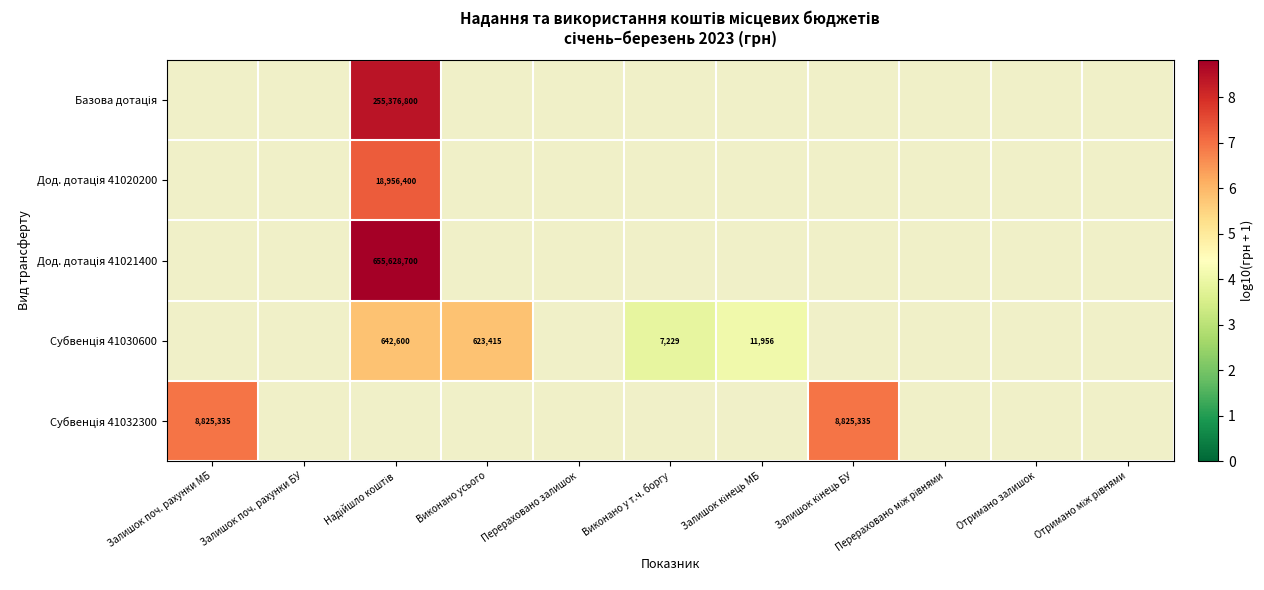

Read the Субвенція 41030600 value at Виконано усього.

5.8